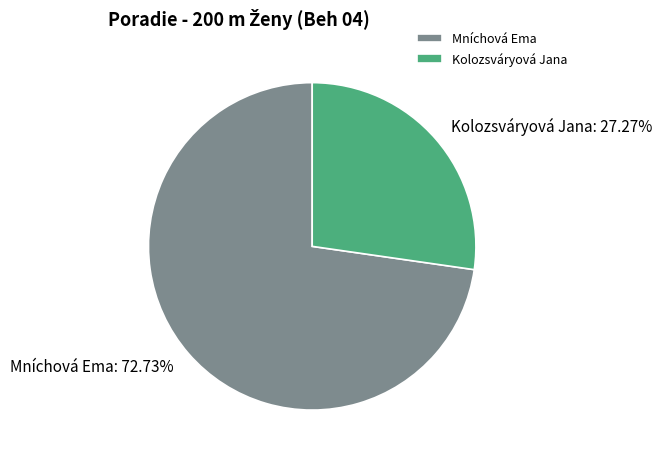

Is it true that Mníchová Ema is 60% of the pie?

False